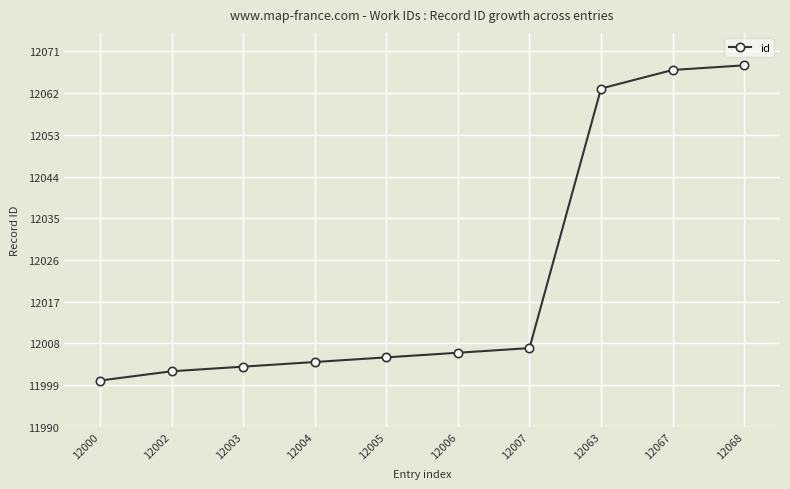

What is the difference between the maximum and minimum values?

68